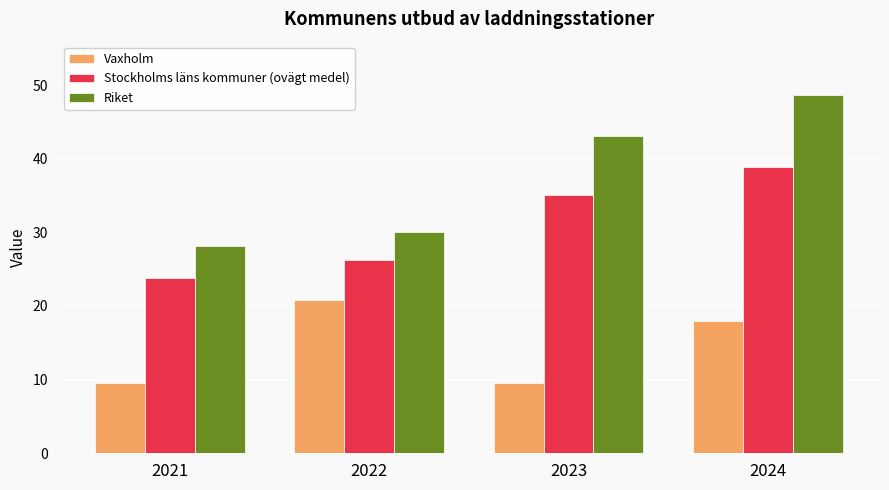

At 2024, list the series in order from largest to smallest.

Riket, Stockholms läns kommuner (ovägt medel), Vaxholm